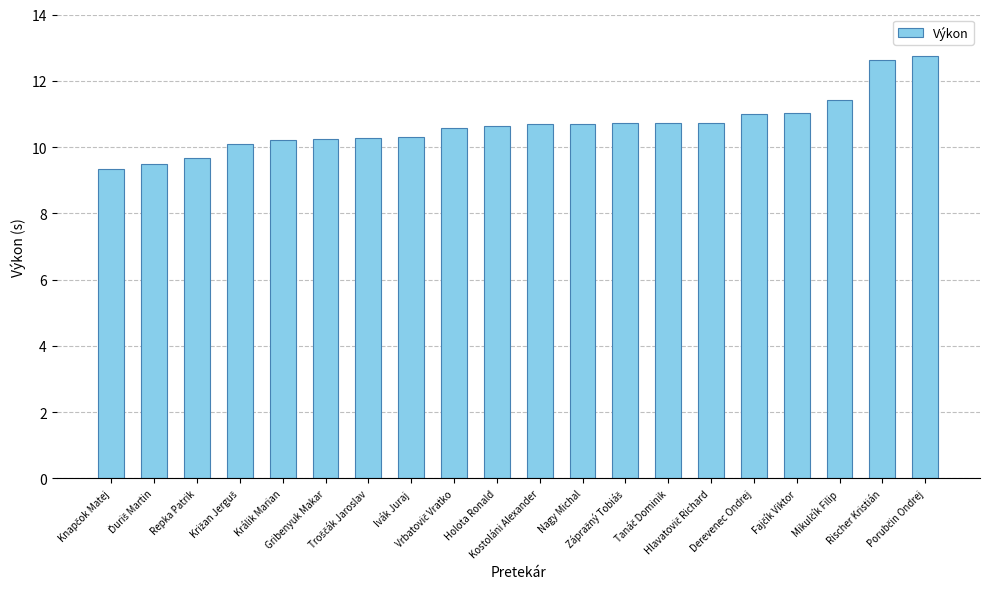

Are the bars grouped side by side (vs. stacked)?

No